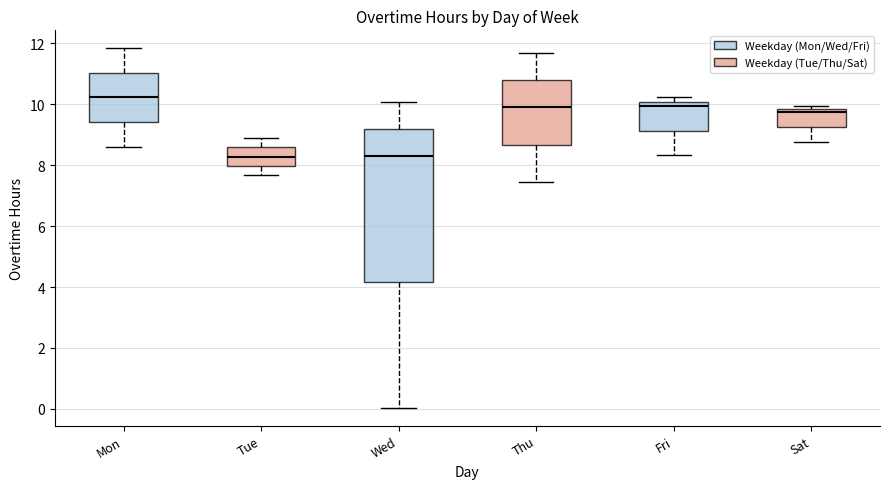

Where is the upper edge of the box for Fri on the y-axis? The values are not printed on the chart, so give them approximately, as read against the axis.

10.0